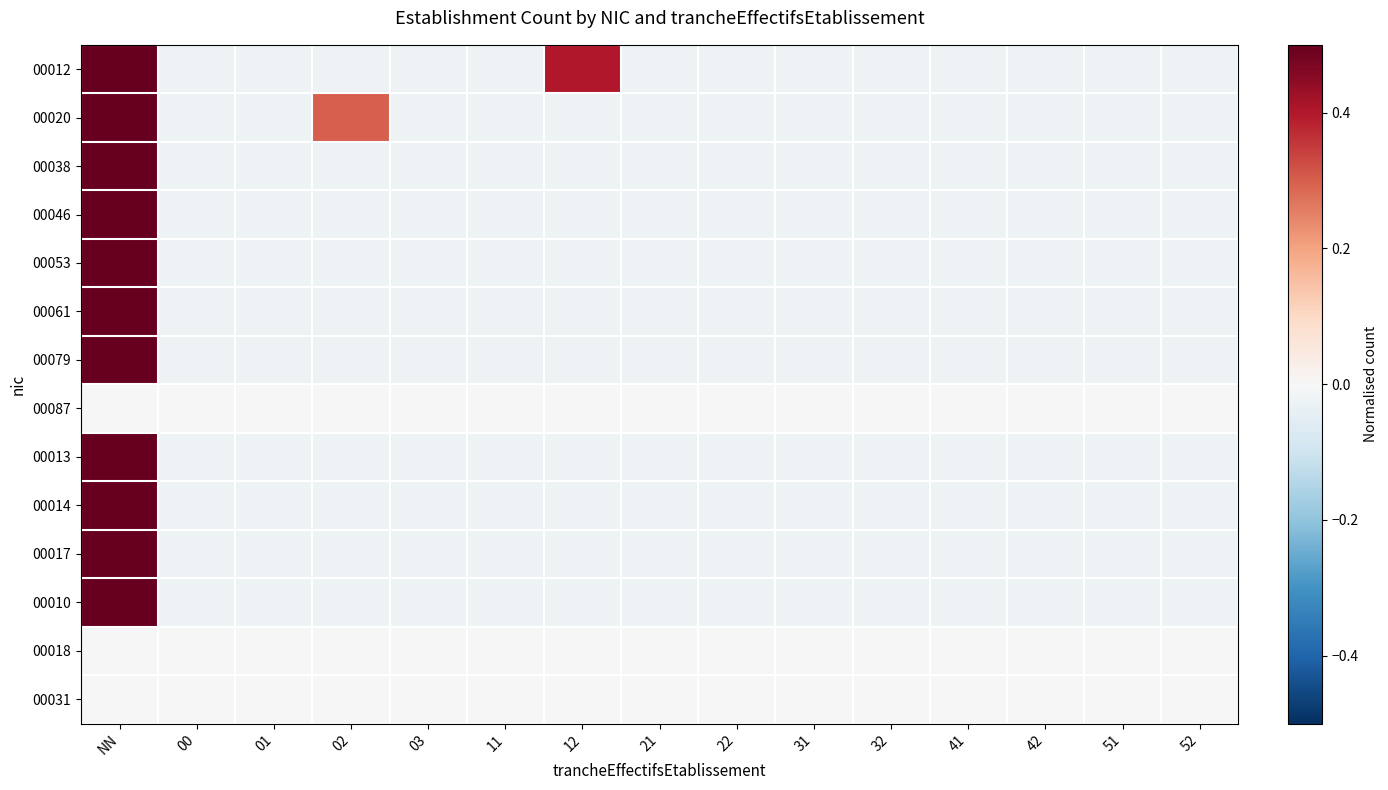

Rank the series by their maximum value, from lowest to highest.

00087, 00018, 00031, 00012, 00020, 00038, 00046, 00053, 00061, 00079, 00013, 00014, 00017, 00010